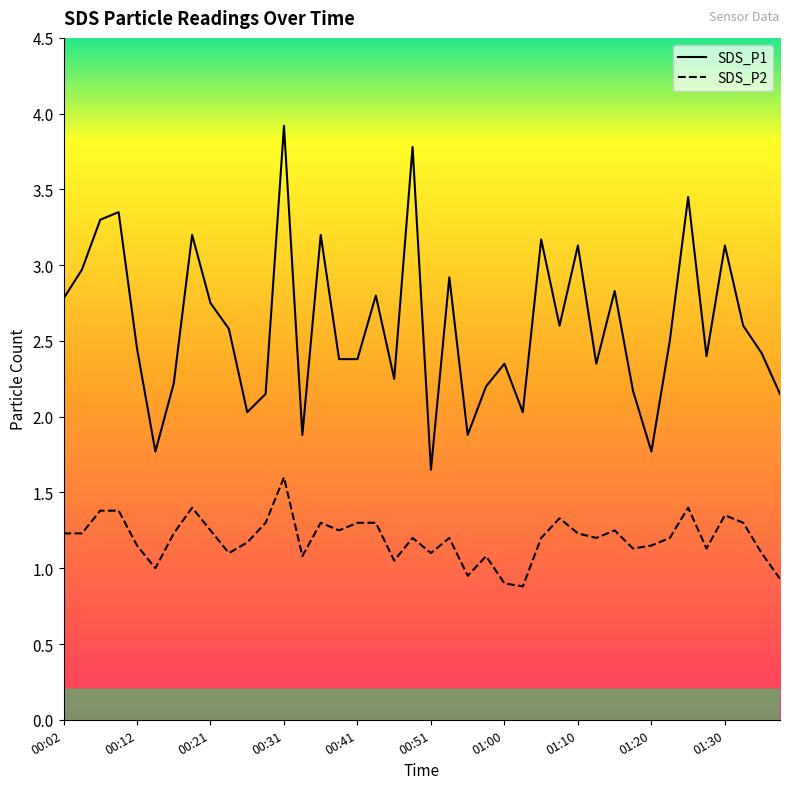

What is the sum of the SDS_P1 values at 00:58 and 01:20?

4.0